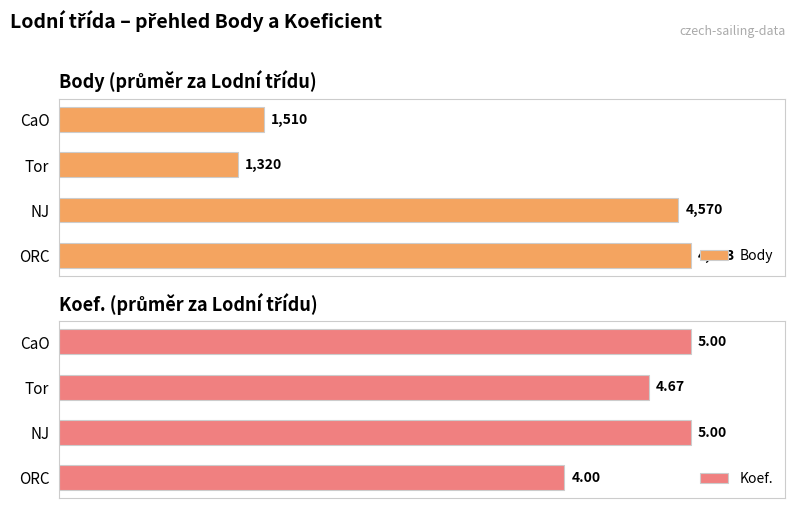

At which label is Body closest to 2991?

CaO